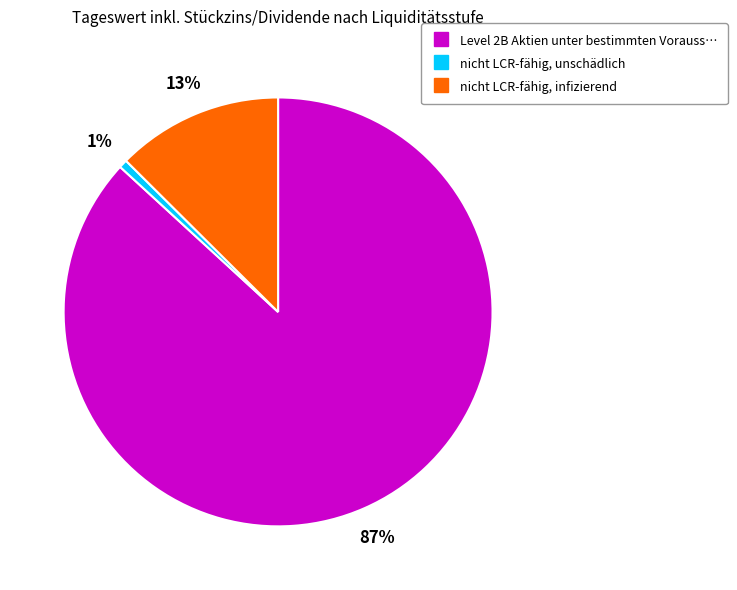

Does any single category account for the majority?

Yes